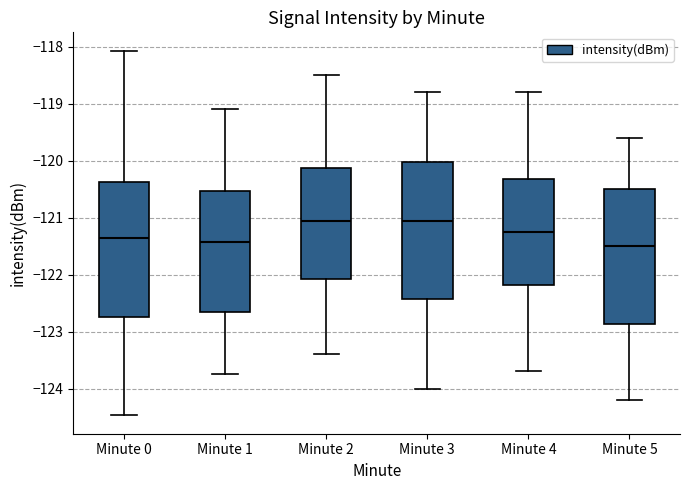

Where does the lower whisker of the box for Minute 3 end on the y-axis? The values are not printed on the chart, so give them approximately, as read against the axis.

-124.0